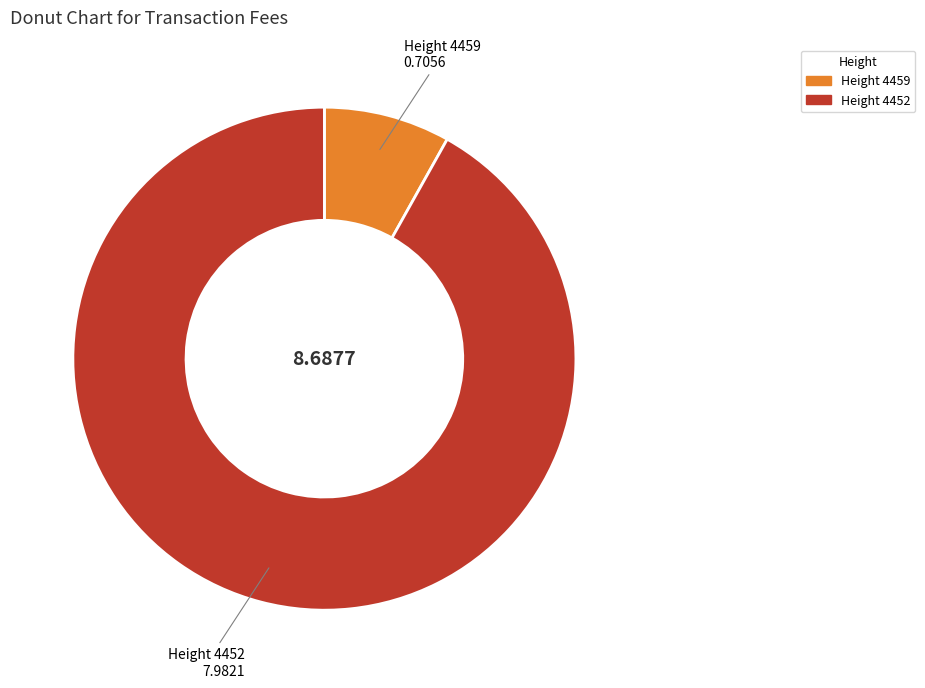

How many slices are in this pie chart?

2